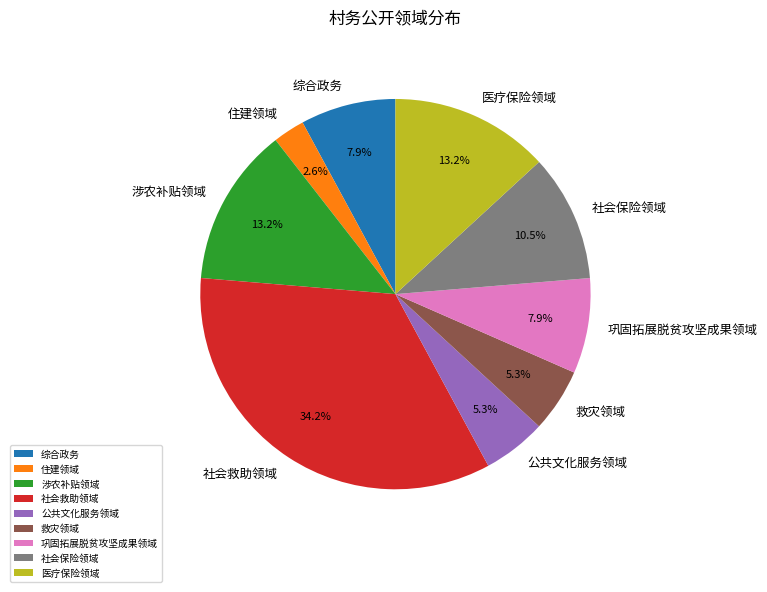

What is the smallest slice in the pie chart?

住建领域